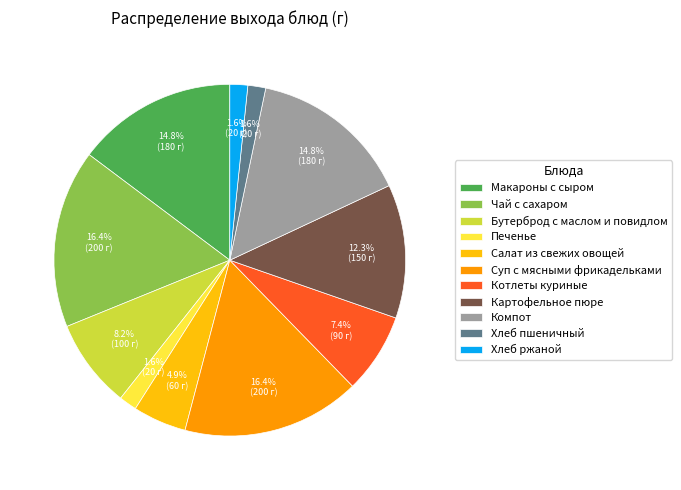

Combined, do Печенье and Чай с сахаром account for over 50%?

No